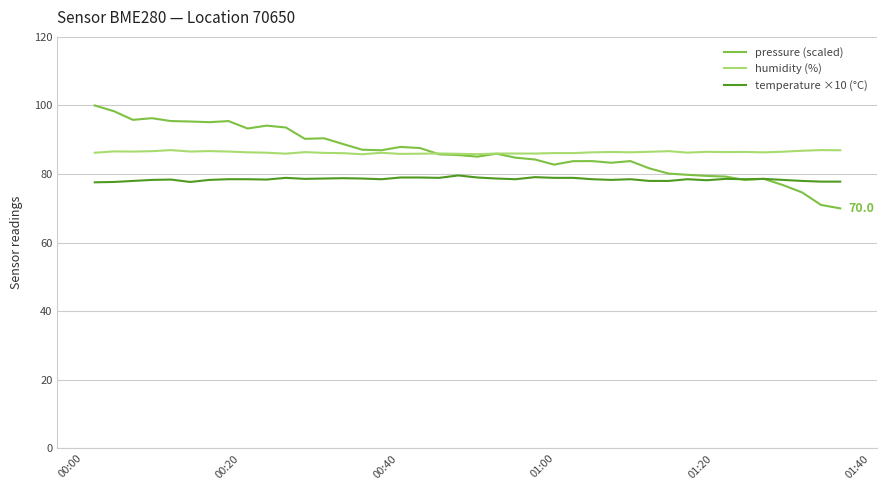

What is the minimum value for pressure (scaled)?

70.0